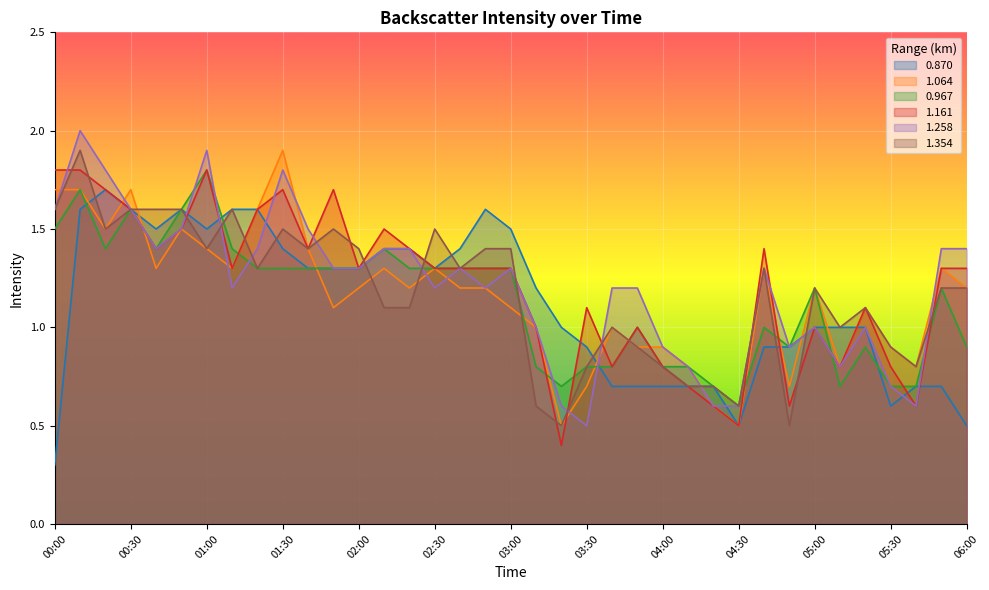

How many lines are shown in the chart?

6